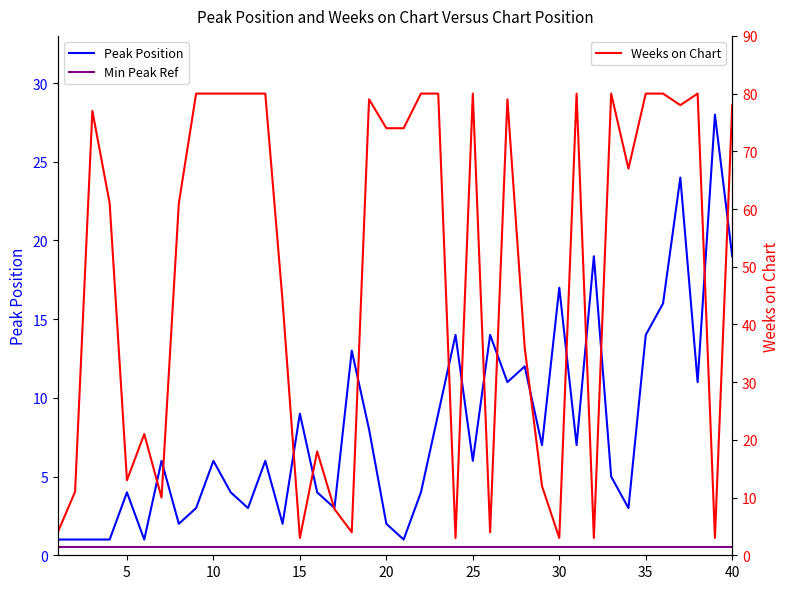

Reading right to left, extract all data points from this chart.

Peak Position: 19.0	28.0	11.0	24.0	16.0	14.0	3.0	5.0	19.0	7.0	17.0	7.0	12.0	11.0	14.0	6.0	14.0	9.0	4.0	1.0	2.0	8.0	13.0	3.0	4.0	9.0	2.0	6.0	3.0	4.0	6.0	3.0	2.0	6.0	1.0	4.0	1.0	1.0	1.0	1.0
Min Peak Ref: 0.5	0.5	0.5	0.5	0.5	0.5	0.5	0.5	0.5	0.5	0.5	0.5	0.5	0.5	0.5	0.5	0.5	0.5	0.5	0.5	0.5	0.5	0.5	0.5	0.5	0.5	0.5	0.5	0.5	0.5	0.5	0.5	0.5	0.5	0.5	0.5	0.5	0.5	0.5	0.5
Weeks on Chart: 78.0	3.0	80.0	78.0	80.0	80.0	67.0	80.0	3.0	80.0	3.0	12.0	36.0	79.0	4.0	80.0	3.0	80.0	80.0	74.0	74.0	79.0	4.0	8.0	18.0	3.0	44.0	80.0	80.0	80.0	80.0	80.0	61.0	10.0	21.0	13.0	61.0	77.0	11.0	4.0